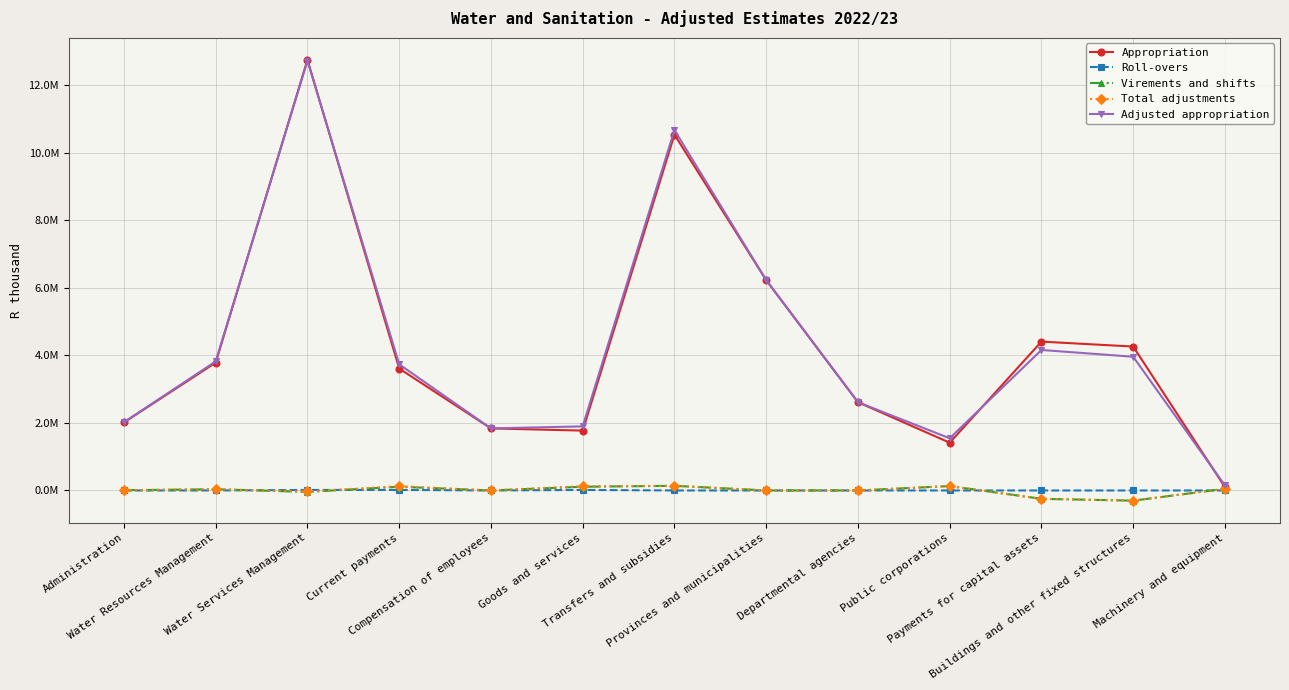

At which category does the chart reach its minimum across all series?

Buildings and other fixed structures